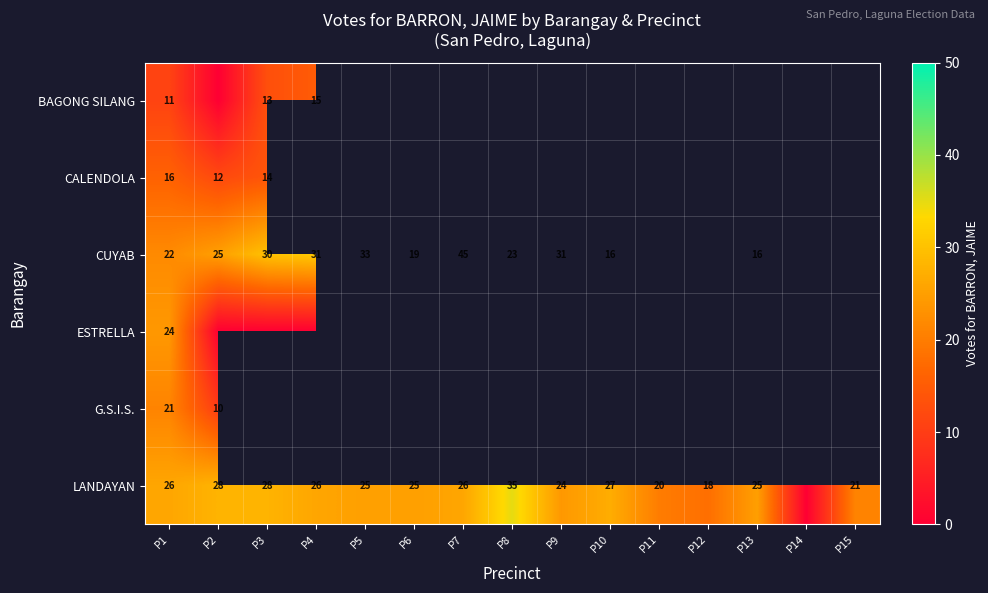

The value of CUYAB at P9 is 52.3. True or false?

False